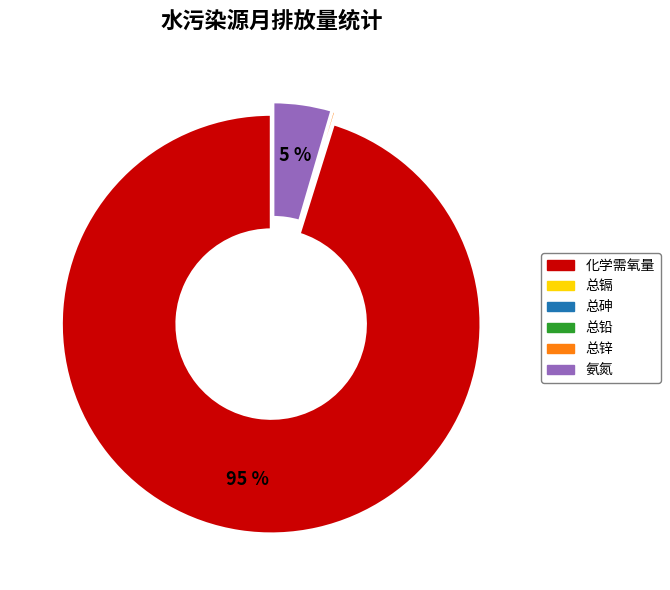

True or false: 化学需氧量 accounts for 85% of the total.

False